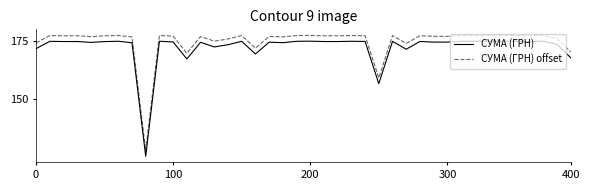

True or false: СУМА (ГРН) offset and СУМА (ГРН) cross at least once.

False